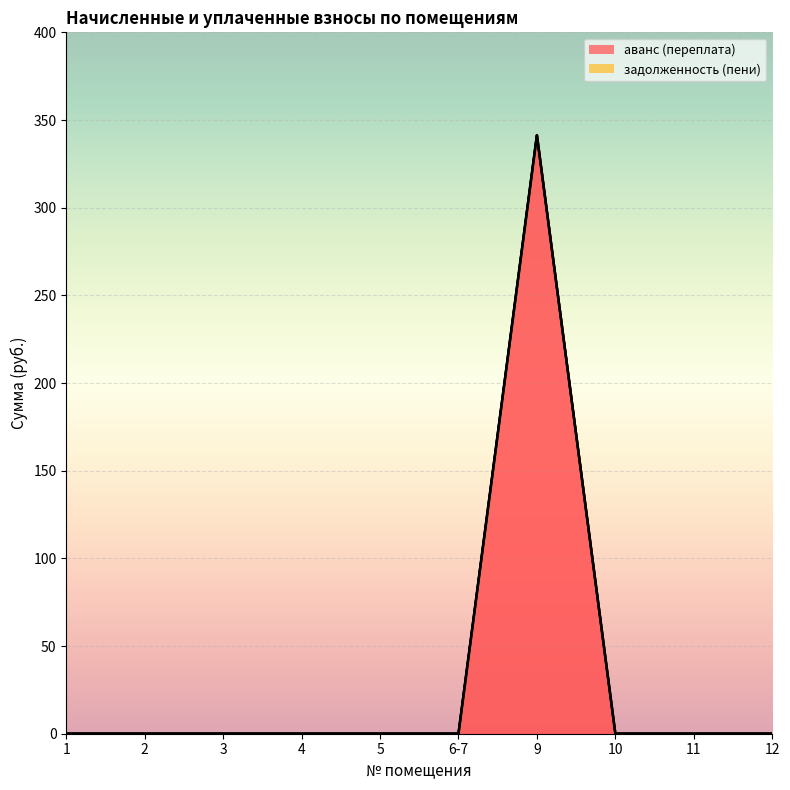

Reading left to right, list all the values displayed in this chart.

0.0	0.0	0.0	0.0	0.0	0.0	341.3	0.0	0.0	0.0